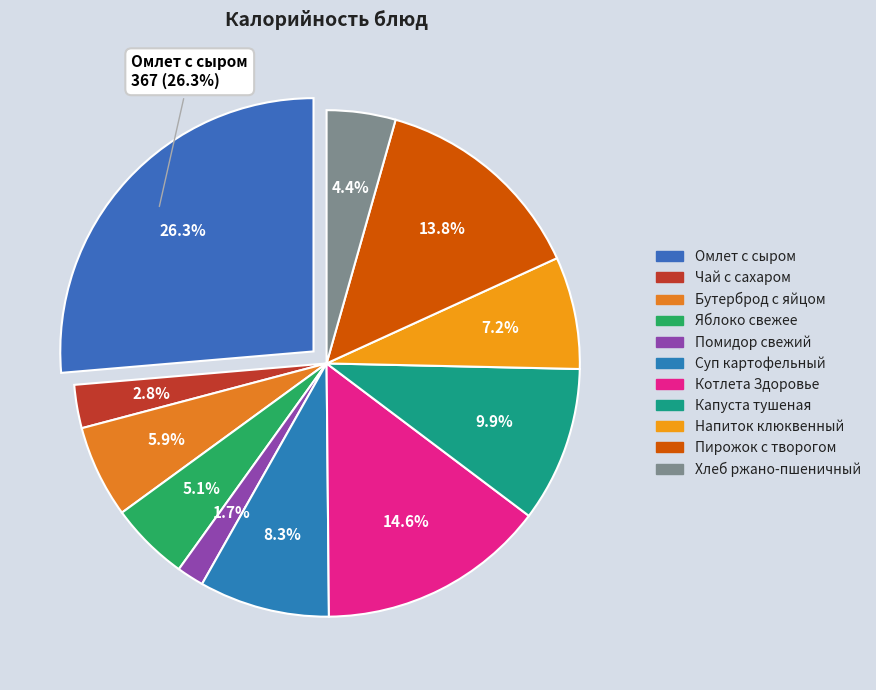

Is it true that Чай с сахаром is 1% of the pie?

False